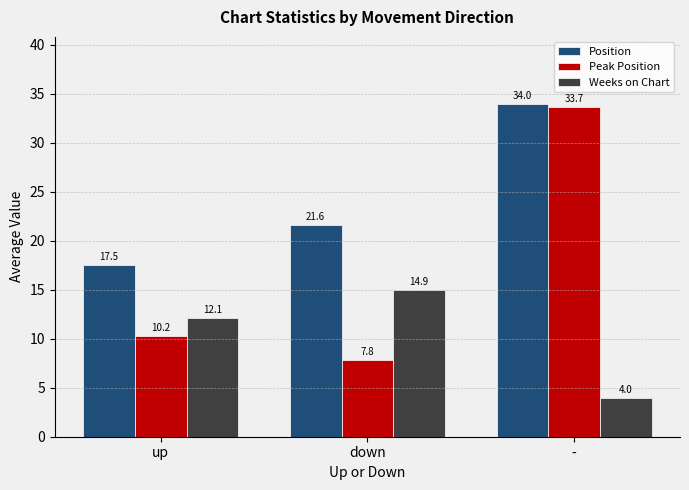

Are the bars horizontal?

No